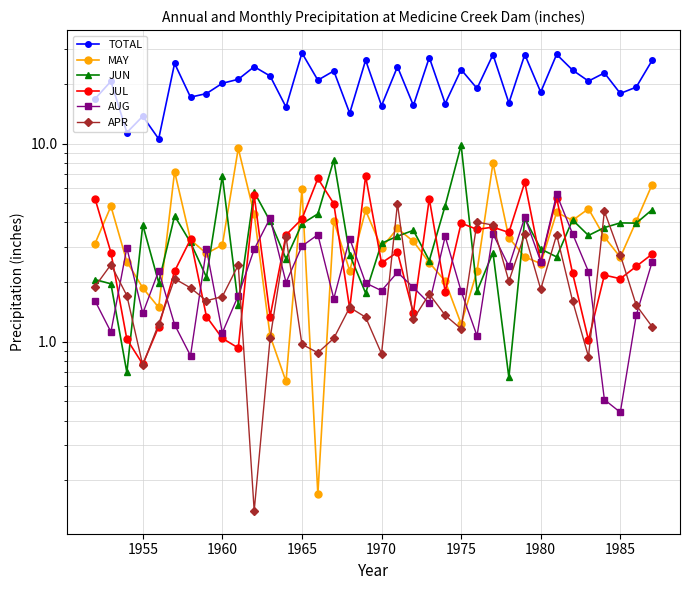

Which has a higher value, 1955 or 1990?

1955